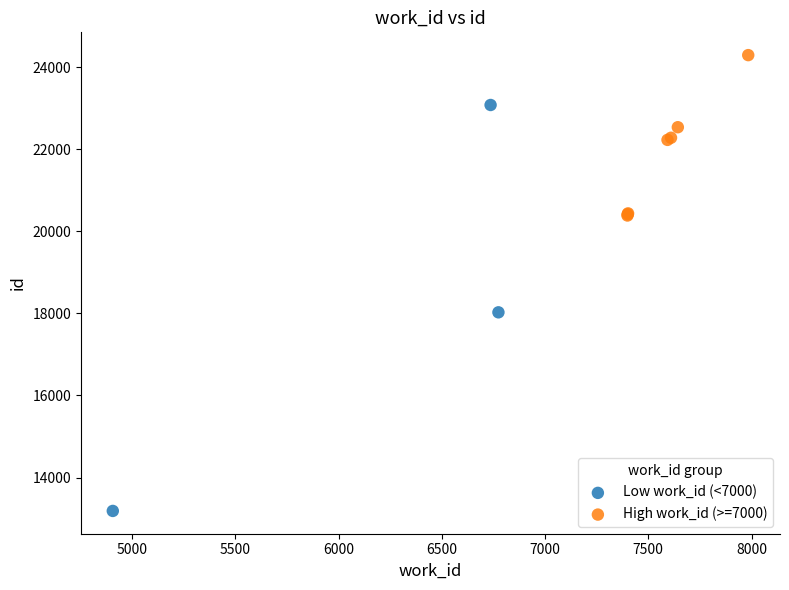

Which series has the widest spread of Y values?

Low work_id (<7000)